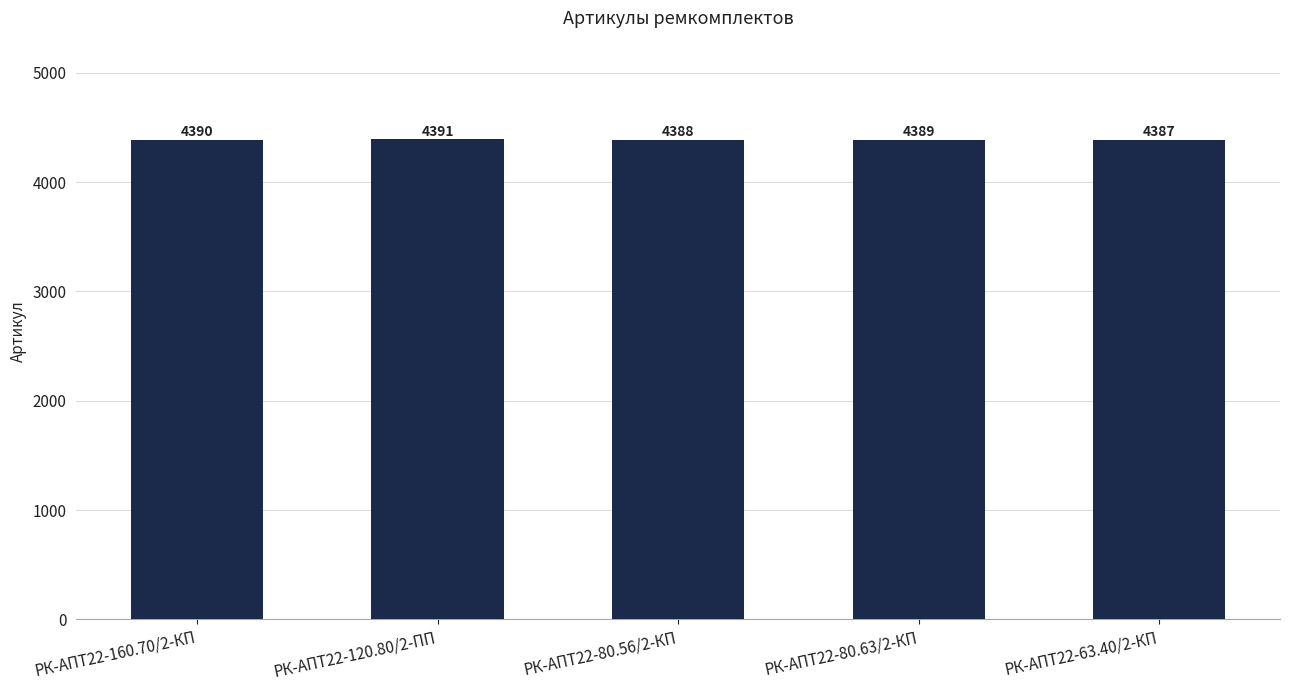

Approximately how many times larger is the value at РК-АПТ22-160.70/2-КП compared to РК-АПТ22-120.80/2-ПП?

1.0